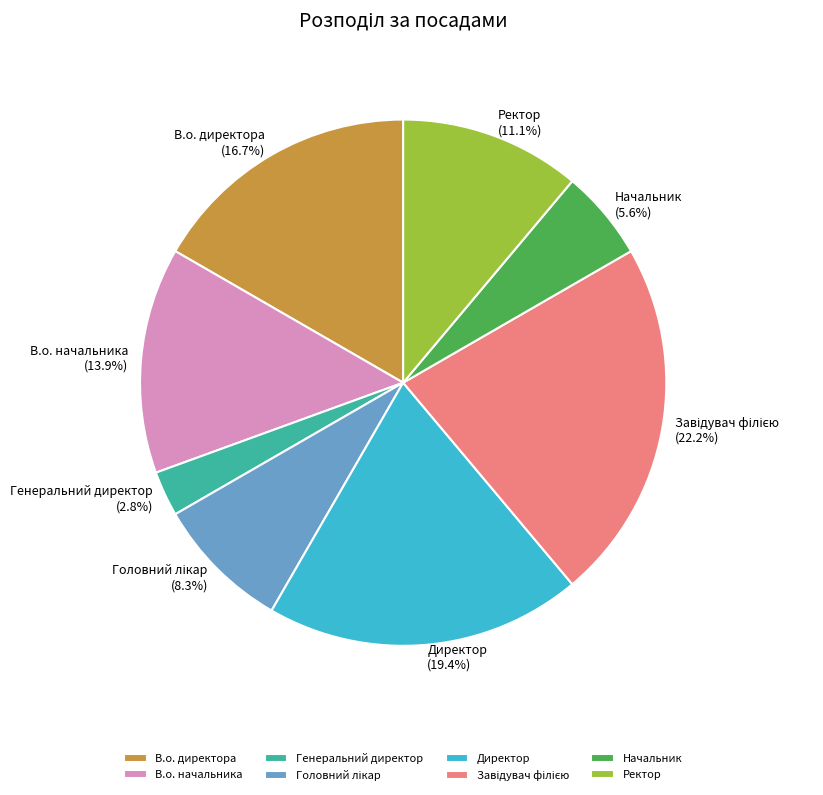

What is the smallest slice in the pie chart?

Генеральний директор